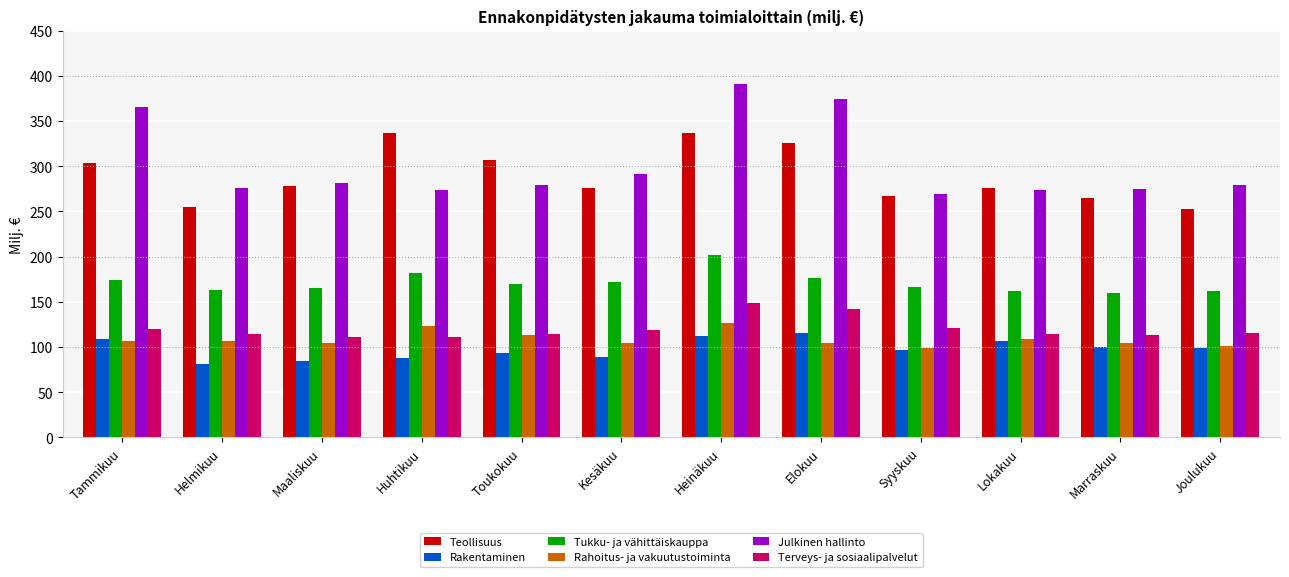

Which label corresponds to the largest value in the chart?

Heinäkuu